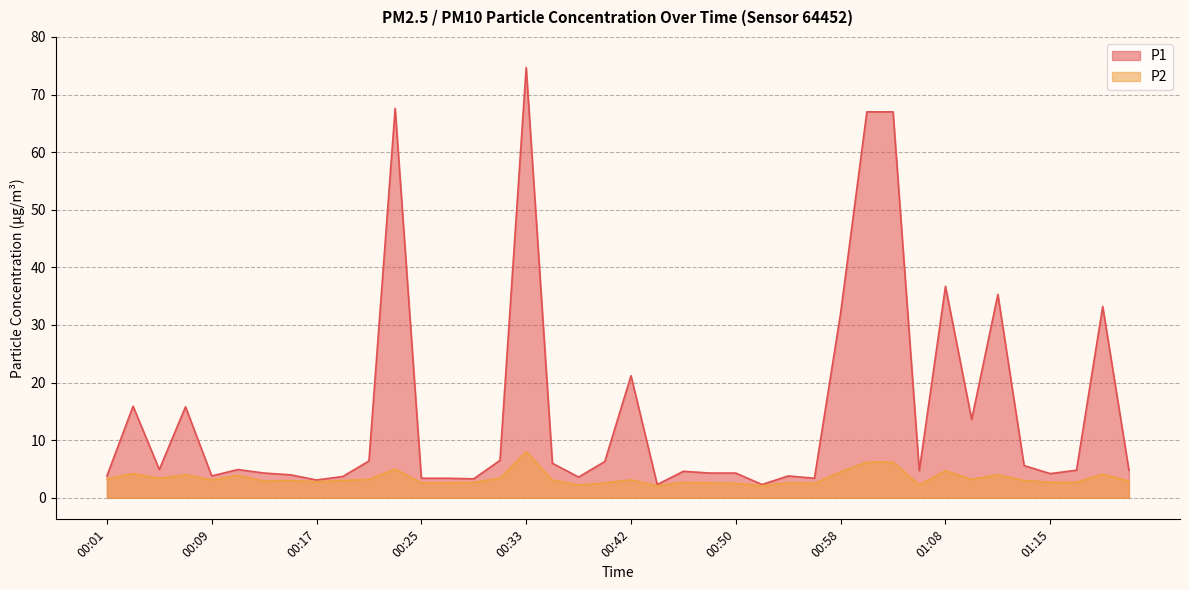

What are all the series names shown in the legend?

P1, P2